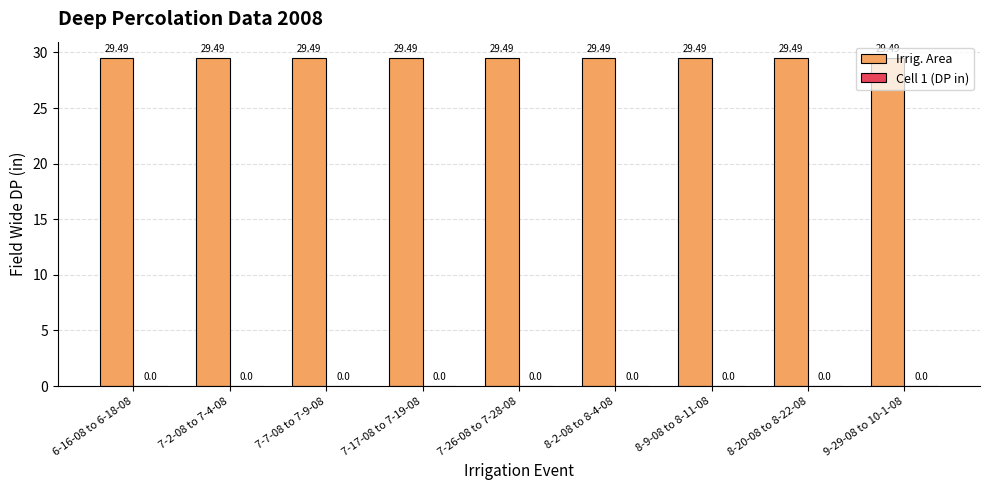

Reading left to right, extract all data points from this chart.

Irrig. Area: 6-16-08 to 6-18-08=29.5	7-2-08 to 7-4-08=29.5	7-7-08 to 7-9-08=29.5	7-17-08 to 7-19-08=29.5	7-26-08 to 7-28-08=29.5	8-2-08 to 8-4-08=29.5	8-9-08 to 8-11-08=29.5	8-20-08 to 8-22-08=29.5	9-29-08 to 10-1-08=29.5
Cell 1 (DP in): 6-16-08 to 6-18-08=0.0	7-2-08 to 7-4-08=0.0	7-7-08 to 7-9-08=0.0	7-17-08 to 7-19-08=0.0	7-26-08 to 7-28-08=0.0	8-2-08 to 8-4-08=0.0	8-9-08 to 8-11-08=0.0	8-20-08 to 8-22-08=0.0	9-29-08 to 10-1-08=0.0